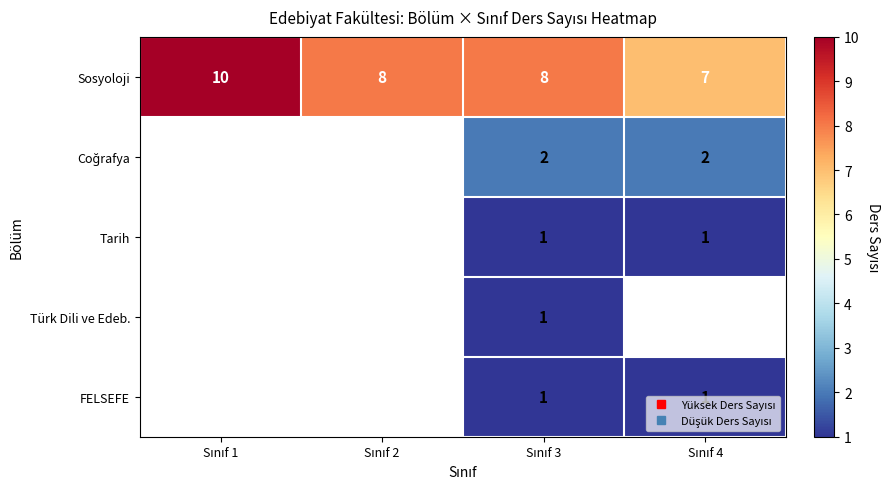

At how many categories does at least one series exceed 6?

4